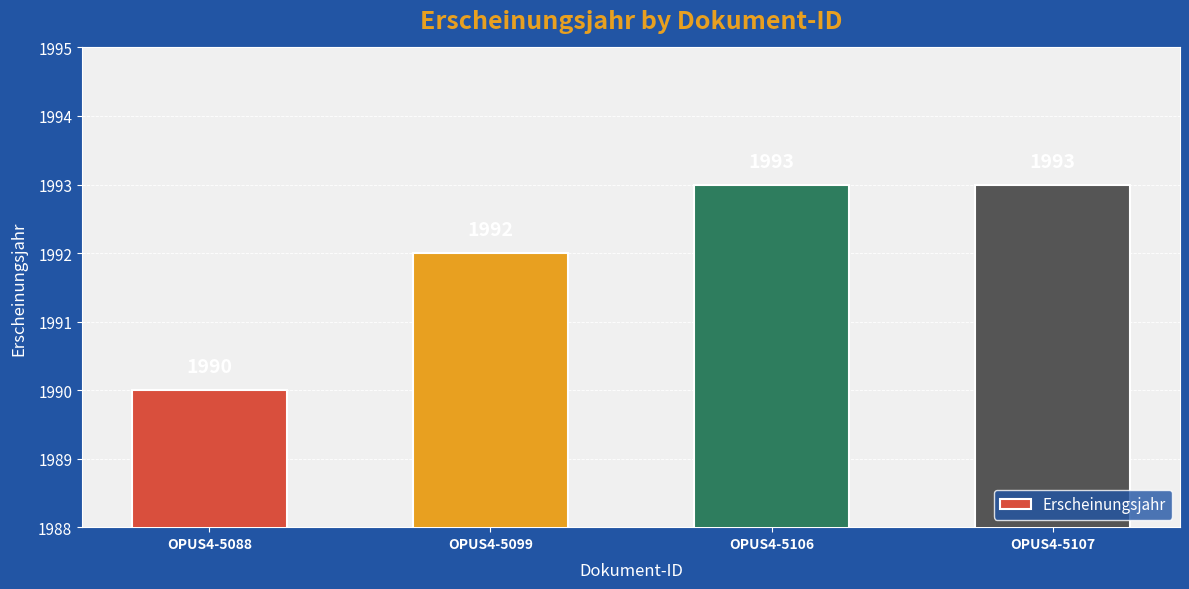

What is the average value?

1992